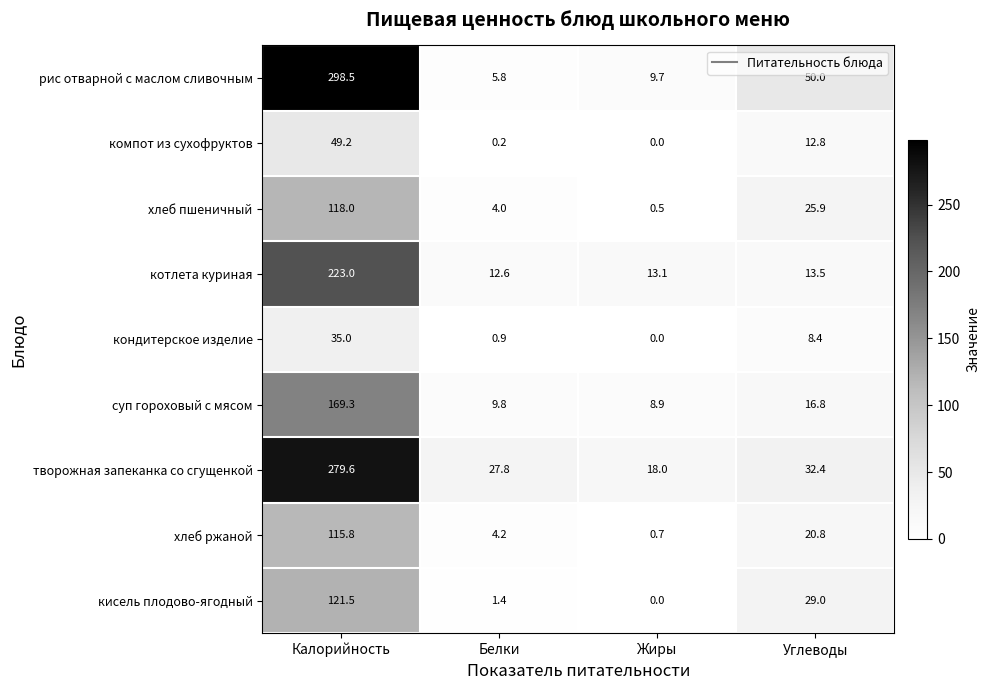

Between Калорийность and Углеводы, which series saw the biggest shift?

рис отварной с маслом сливочным